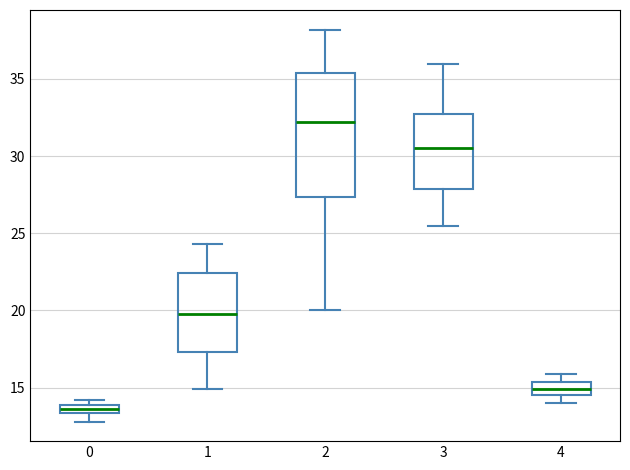

Where is the upper edge of the box at x = 1 on the y-axis? The values are not printed on the chart, so give them approximately, as read against the axis.

22.5